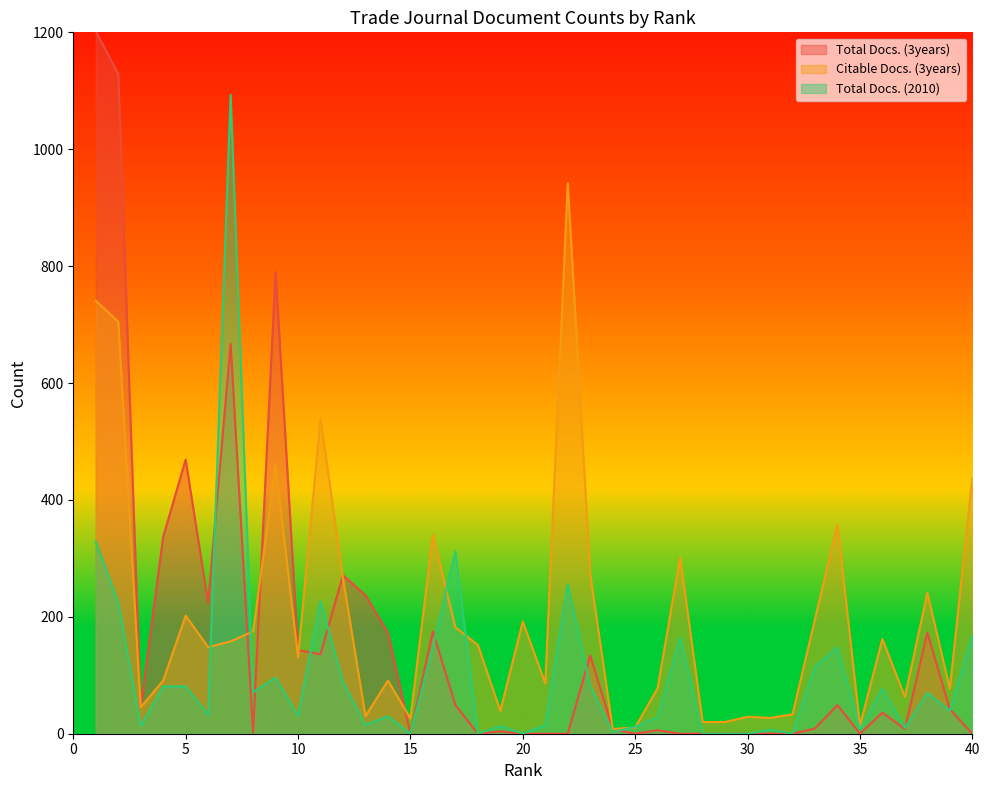

How many lines are shown in the chart?

3